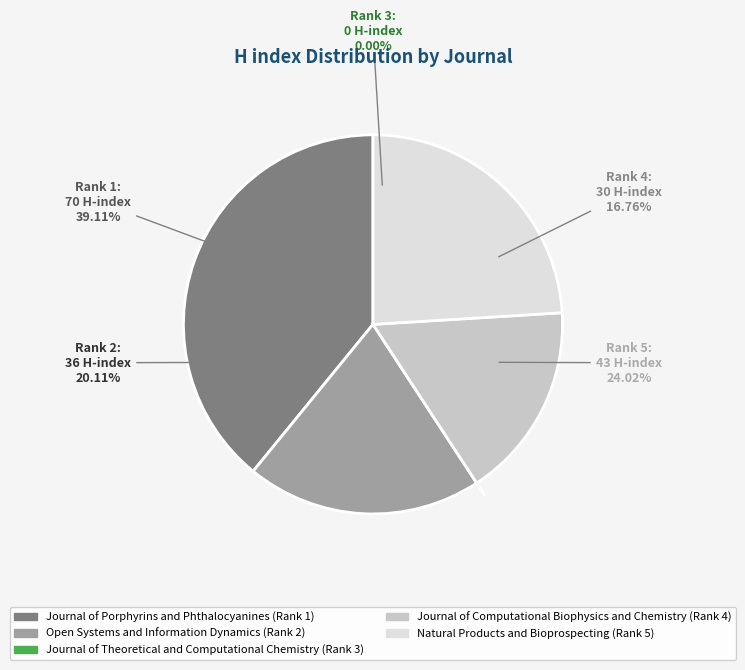

Rank the categories by value from highest to lowest.

Journal of Porphyrins and Phthalocyanines (Rank 1), Natural Products and Bioprospecting (Rank 5), Open Systems and Information Dynamics (Rank 2), Journal of Computational Biophysics and Chemistry (Rank 4), Journal of Theoretical and Computational Chemistry (Rank 3)